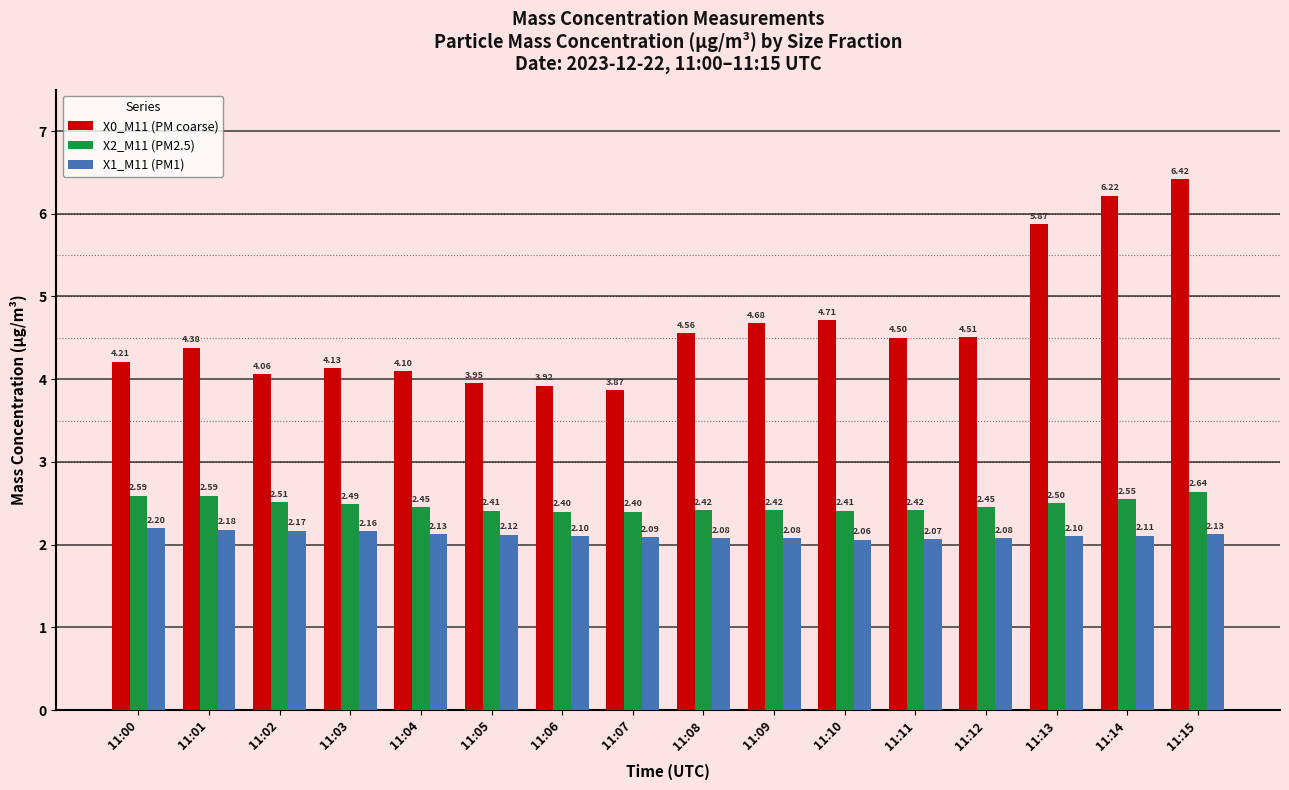

Rank the series by their maximum value, from highest to lowest.

X0_M11 (PM coarse), X2_M11 (PM2.5), X1_M11 (PM1)